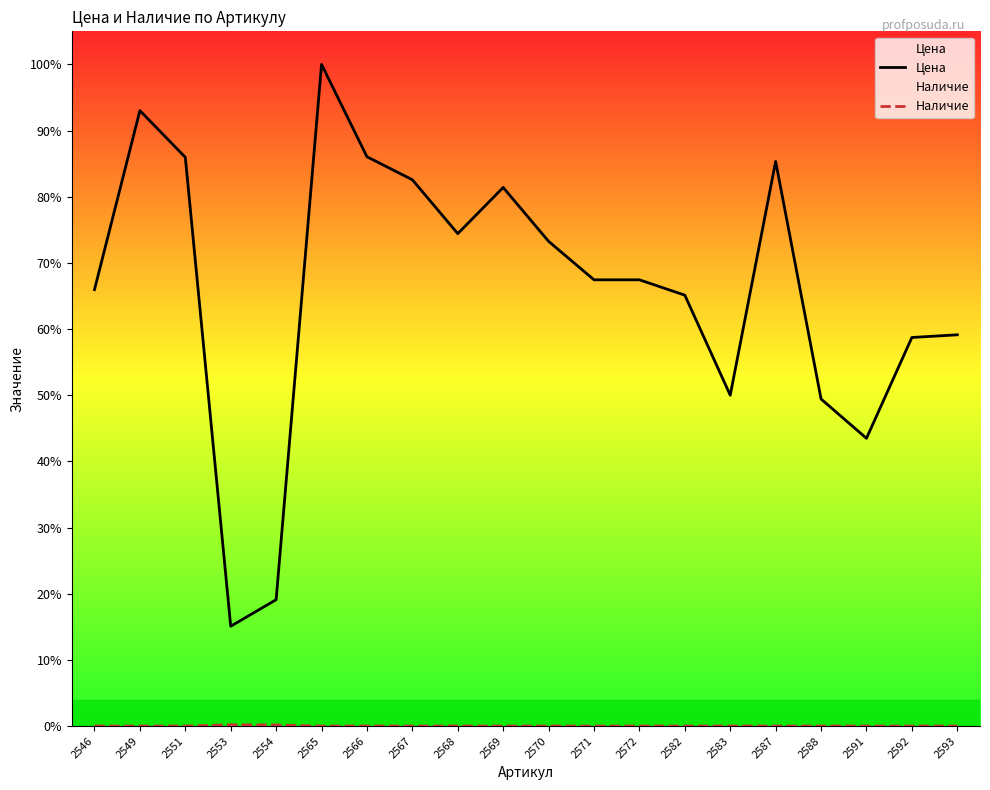

Which series has the largest total across all categories?

Цена